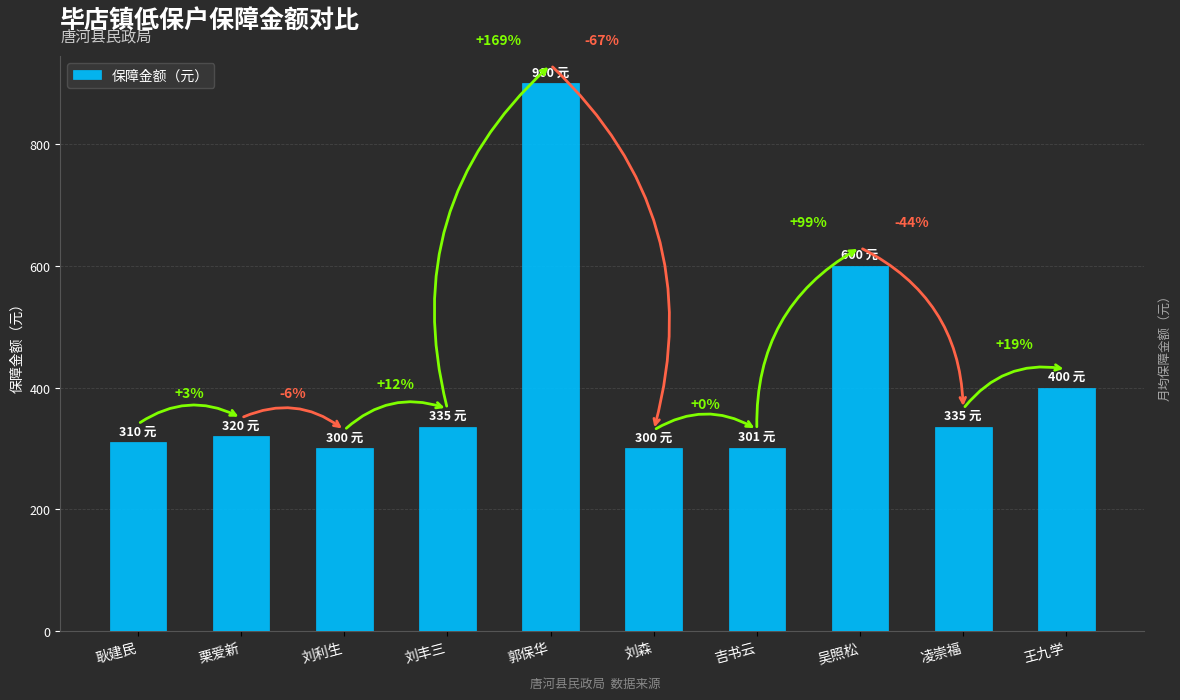

Are the bars horizontal?

No